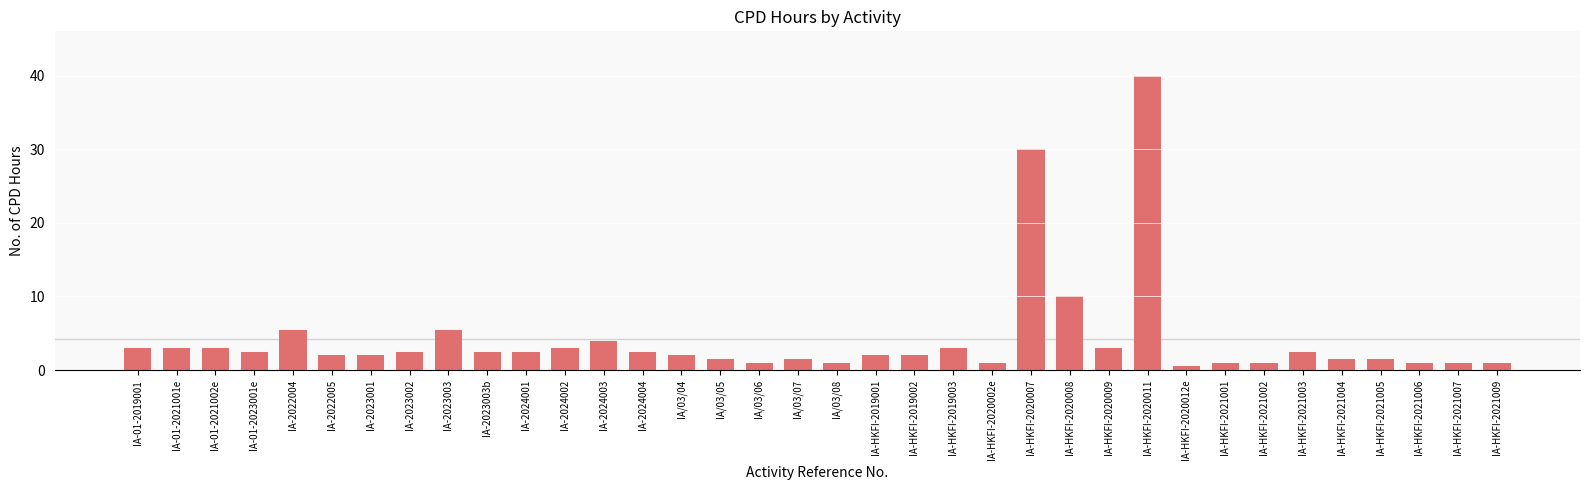

How many categories are shown in the chart?

36